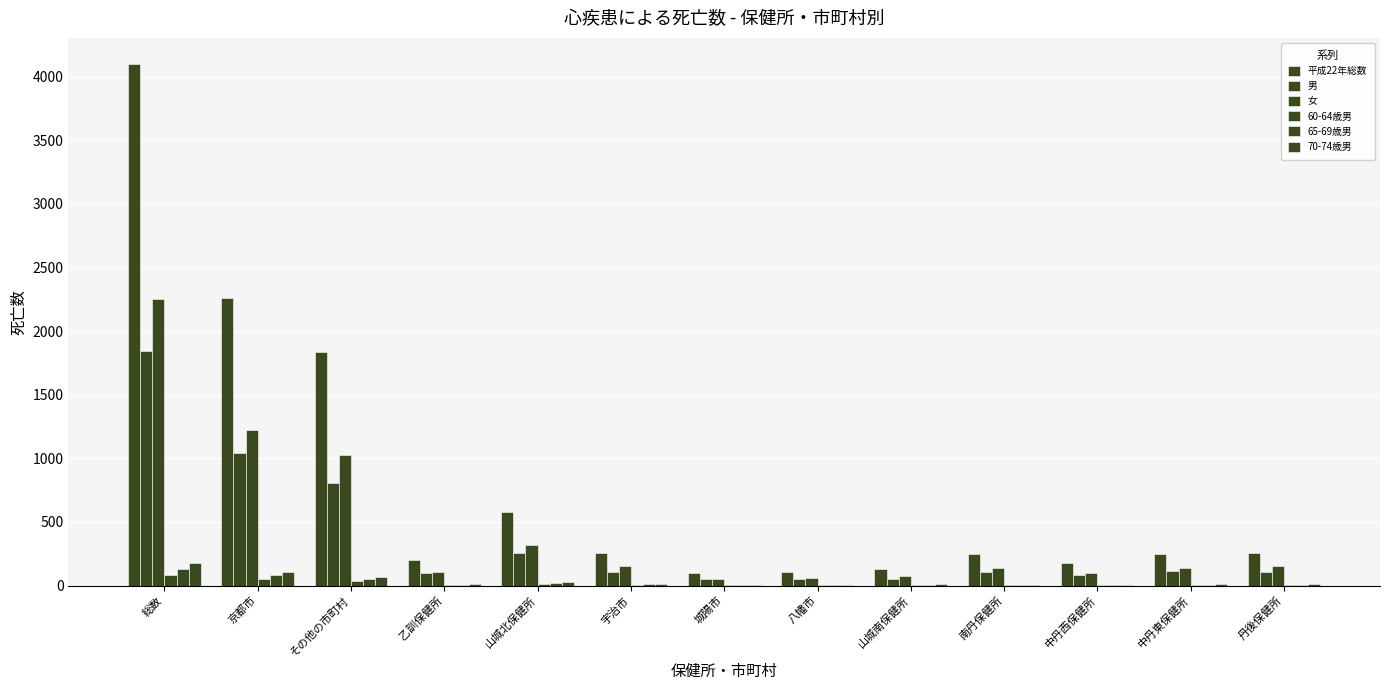

What value does the 70-74歳男 series have at 乙訓保健所?

9